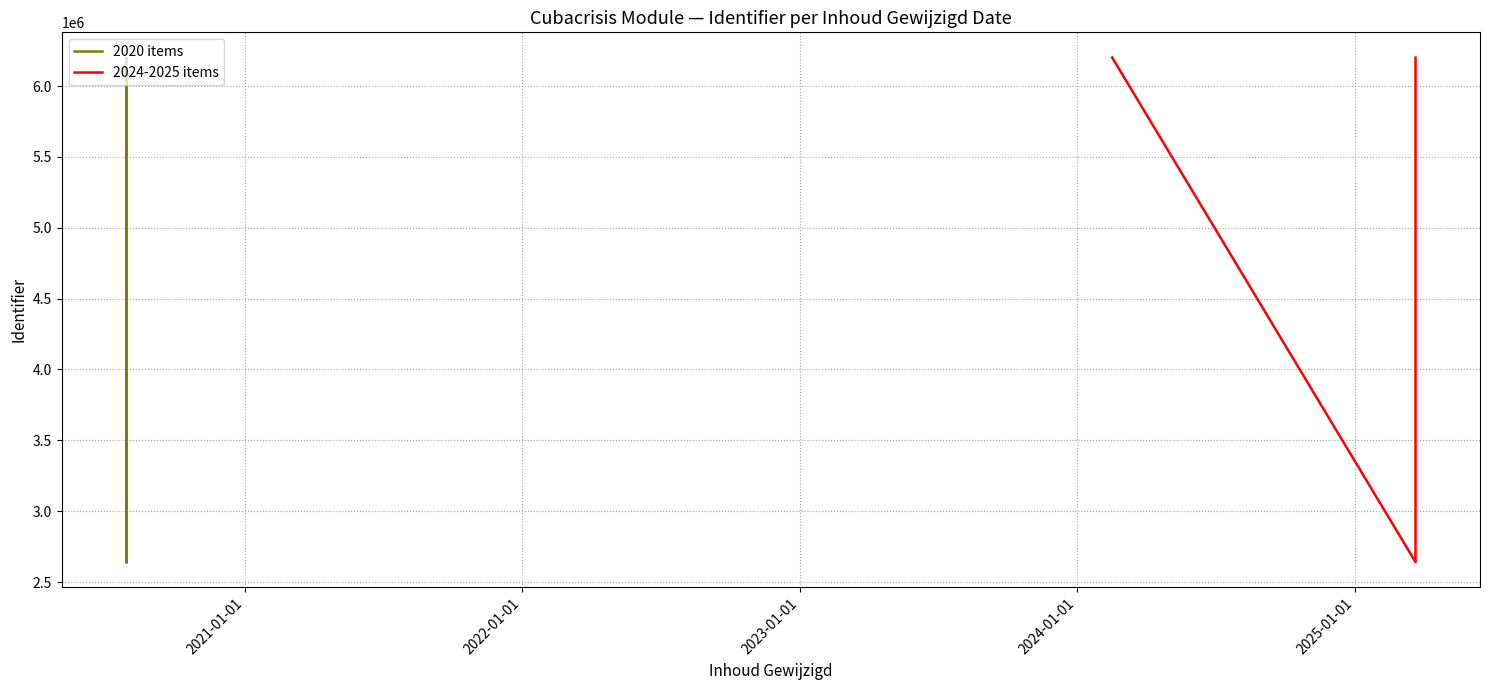

Rank the categories by value from highest to lowest.

2020-07-29, 2020-07-29, 2020-07-29, 2020-07-29, 2020-07-29, 2020-07-29, 2020-07-29, 2025-03-21, 2024-02-16, 2020-07-29, 2020-07-29, 2020-07-29, 2020-07-29, 2020-07-29, 2025-03-21